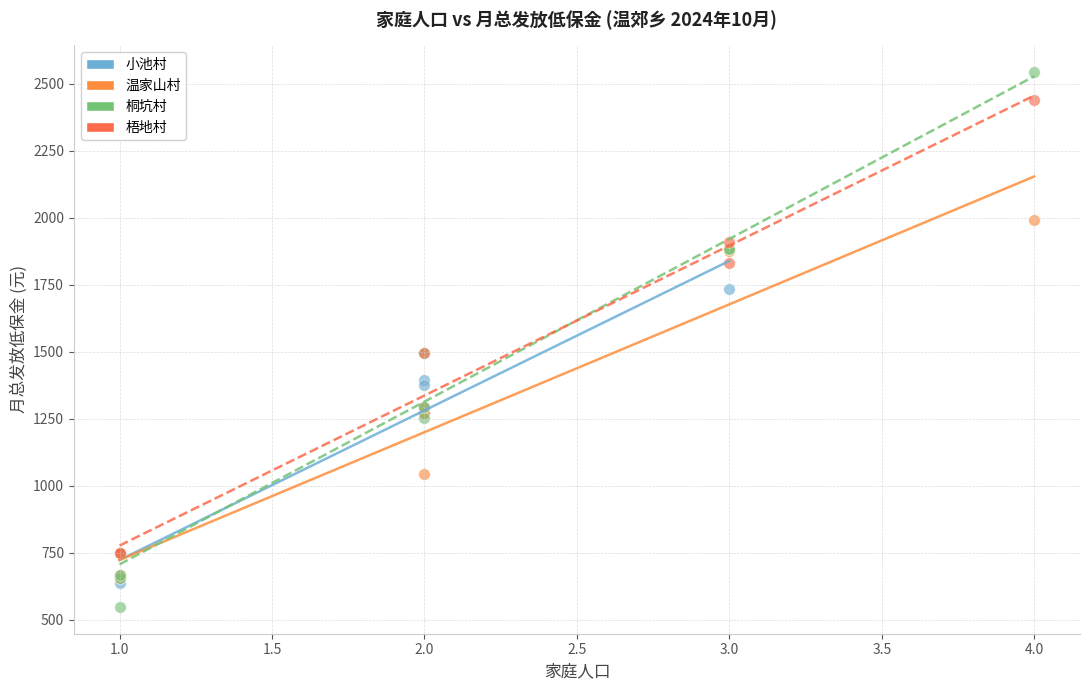

Which series reaches the minimum Y coordinate?

桐坑村